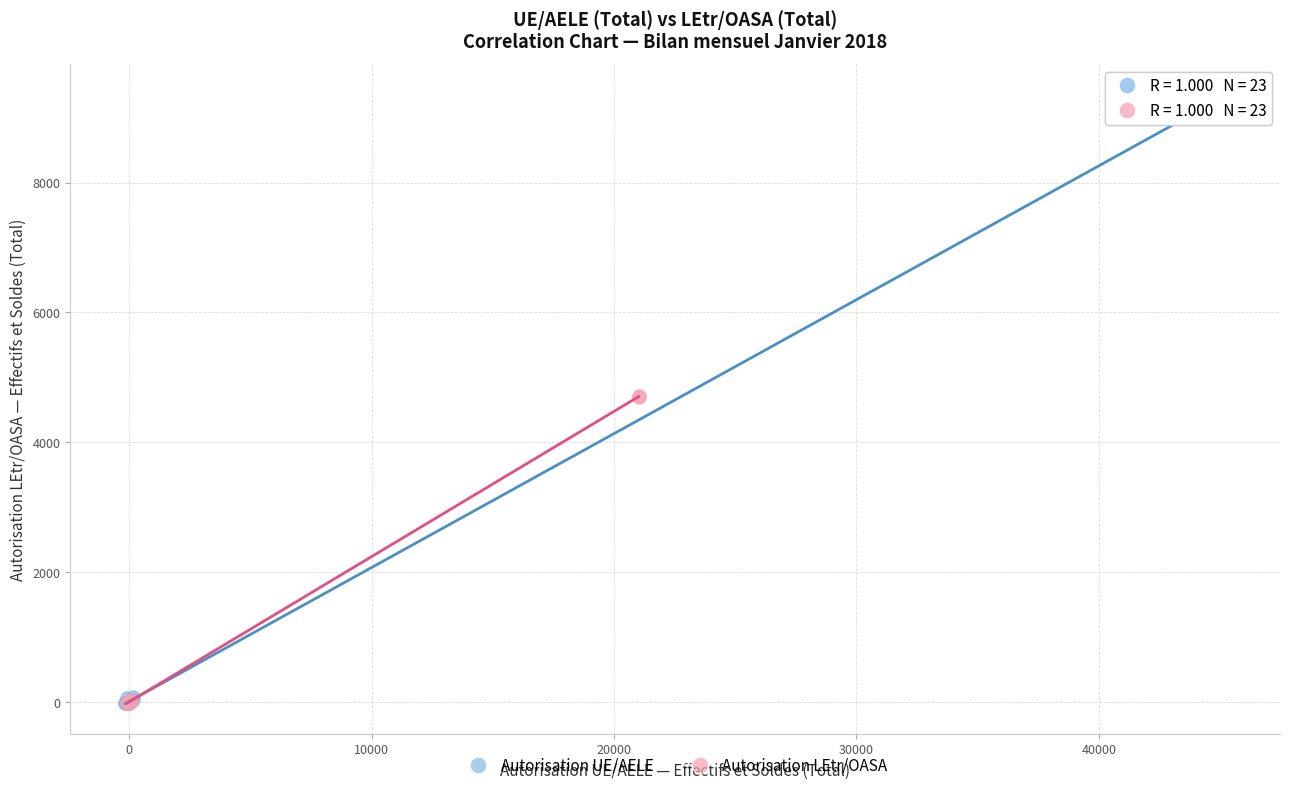

Which series contains the highest Y value?

Autorisation UE/AELE